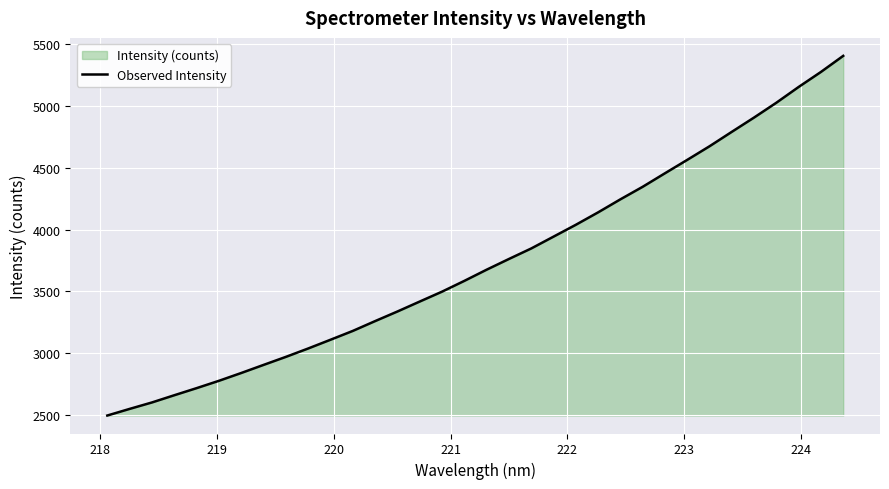

Reading right to left, extract all data points from this chart.

5405.3	5275.2	5153.8	5026.3	4906.4	4790.7	4673.9	4563.8	4455.3	4345.9	4244.3	4138.9	4038.3	3942.4	3846.6	3761.6	3674.8	3584.3	3497.1	3417.1	3336.5	3258.8	3179.3	3107.9	3037.1	2969.2	2904.2	2838.8	2775.5	2716.1	2658.7	2600.3	2548.1	2494.5